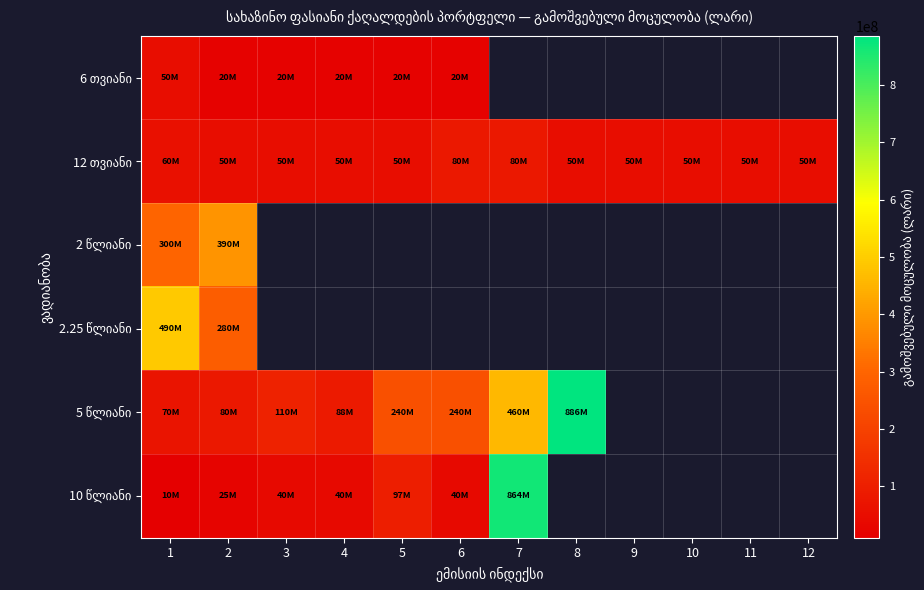

What is the difference between the maximum and minimum values in the 5 წლიანი series?

816000000.0